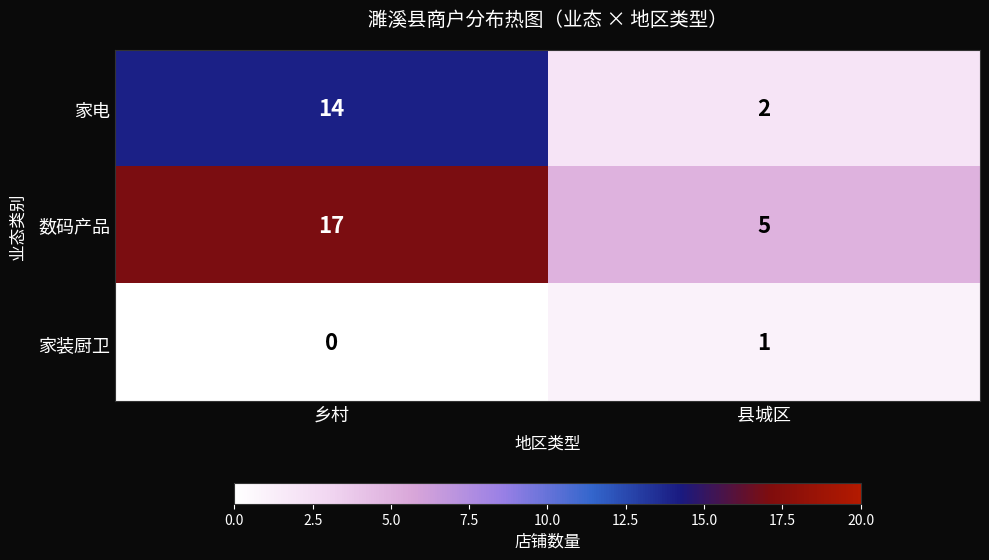

What is the maximum value shown in the chart?

17